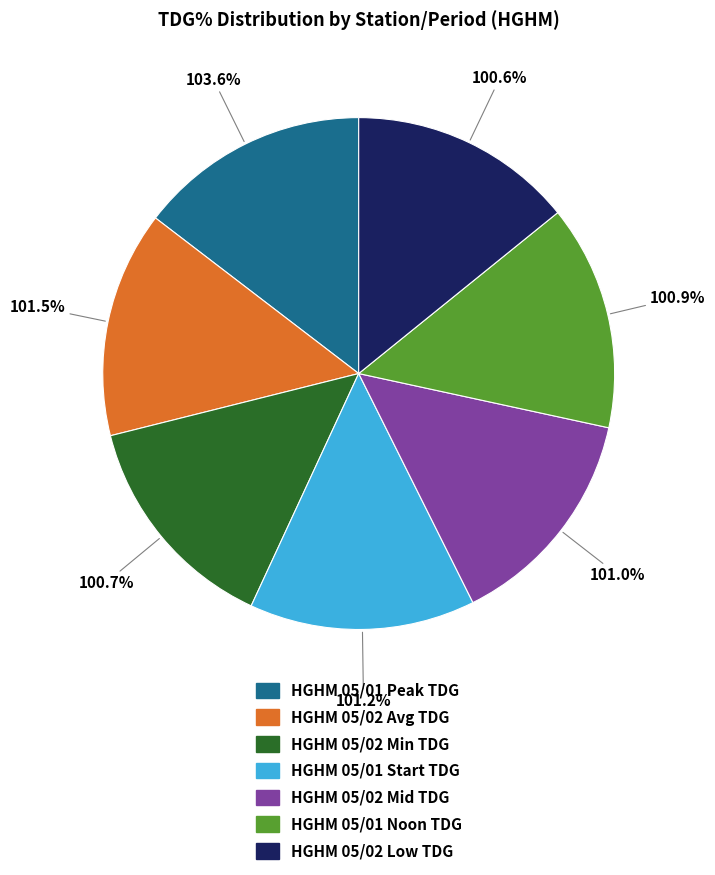

Do HGHM_05 and HGHM_03 together represent more than half of the pie?

No